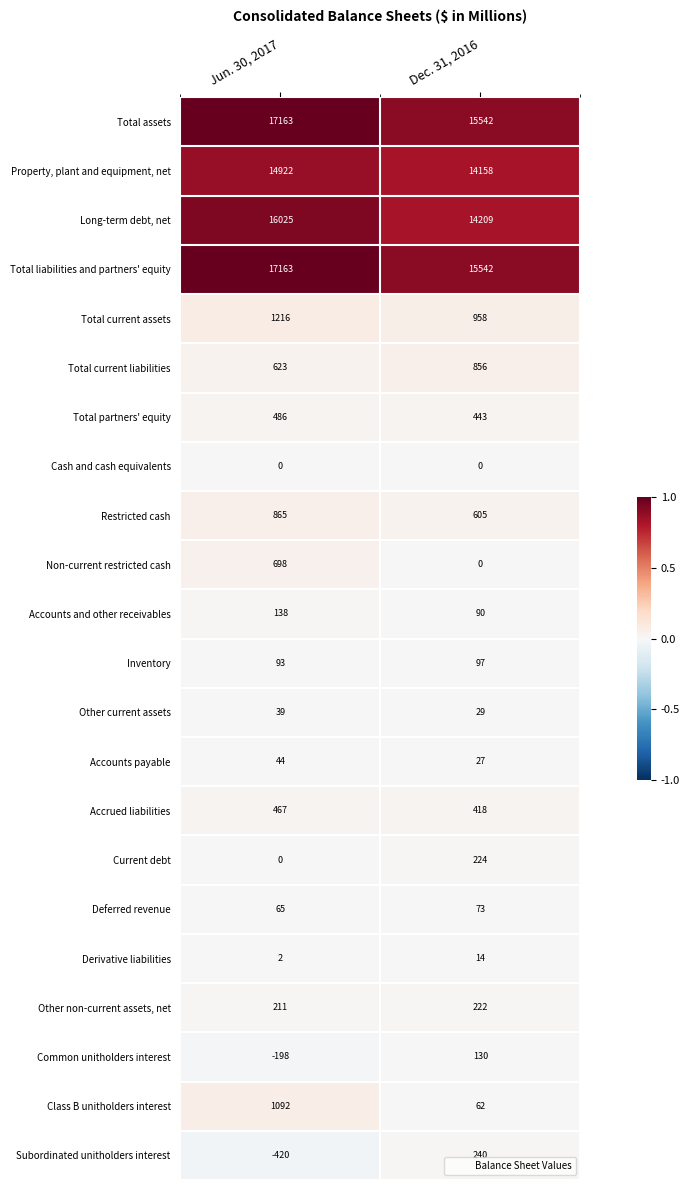

Which series has the widest spread of values?

Long-term debt, net